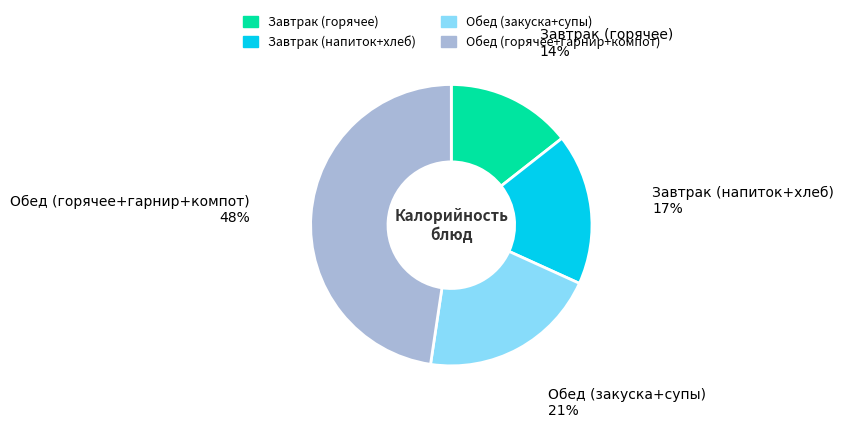

Which category has the biggest portion of the pie?

Обед (горячее+гарнир+компот)